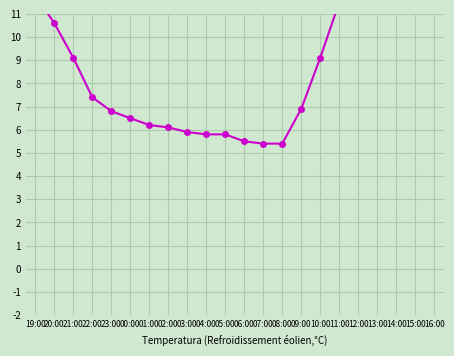

Reading left to right, what are all the values shown in this chart?

19:00=11.8	20:00=10.6	21:00=9.1	22:00=7.4	23:00=6.8	00:00=6.5	01:00=6.2	02:00=6.1	03:00=5.9	04:00=5.8	05:00=5.8	06:00=5.5	07:00=5.4	08:00=5.4	09:00=6.9	10:00=9.1	11:00=11.5	12:00=13.4	13:00=15.2	14:00=15.7	15:00=16.4	16:00=17.1